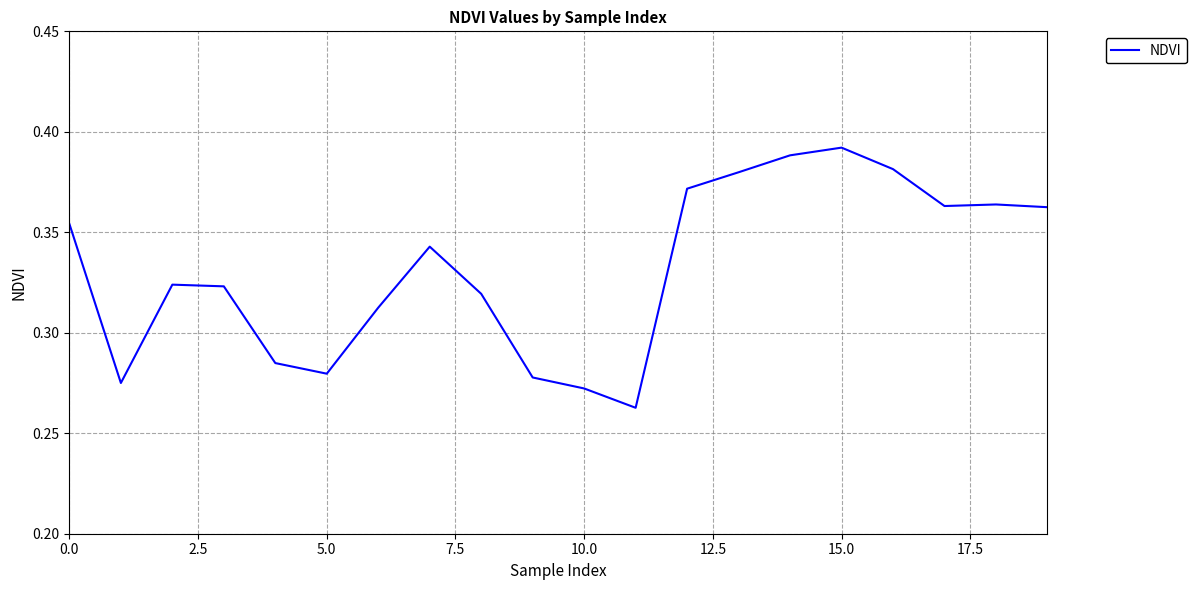

Does the chart have visible grid lines?

Yes